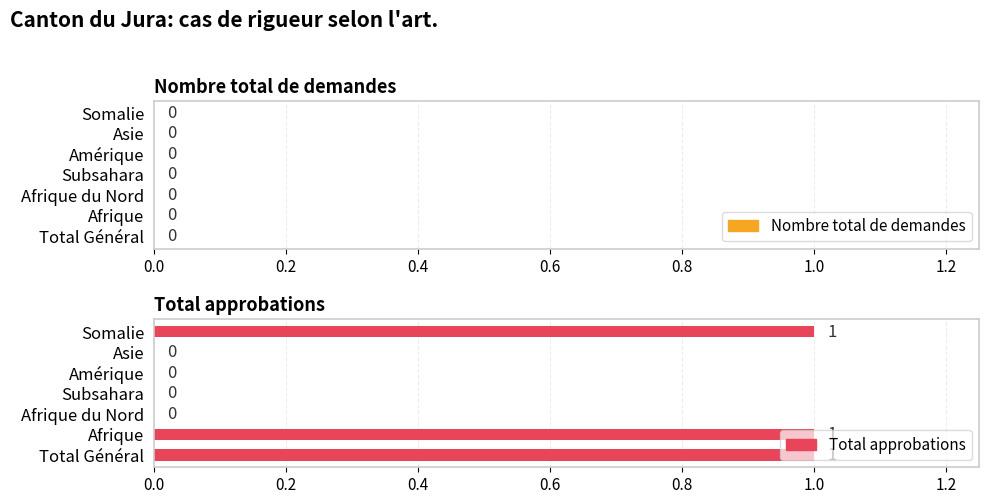

How many values are between 0 and 1?

7